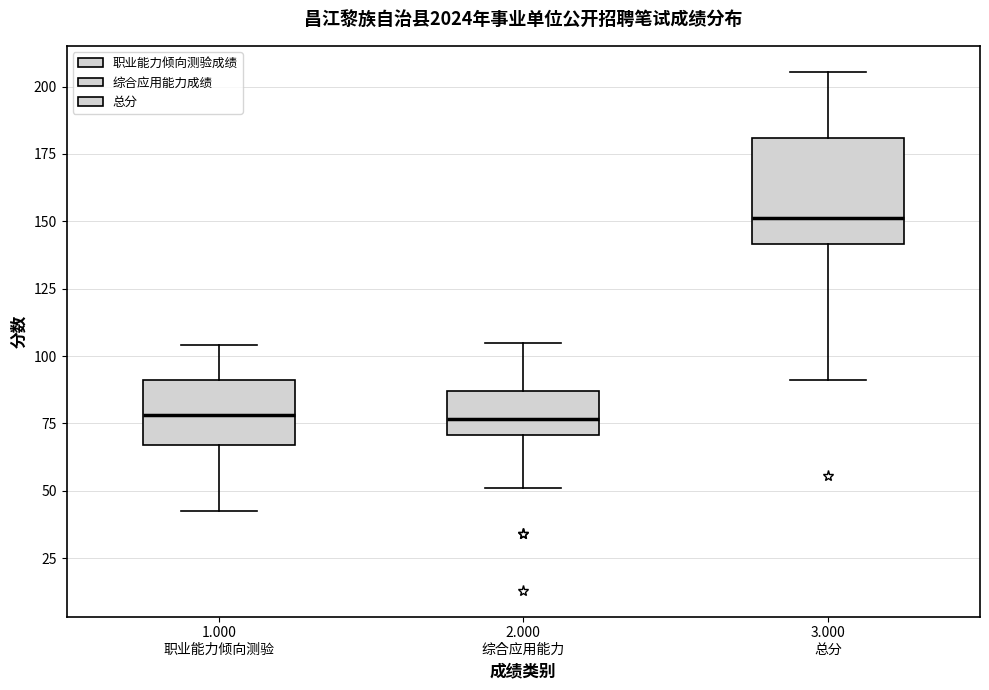

Reading left to right, transcribe this box plot: for each box, give where its median line is, the range the box spans, and where its two whiskers end, as read against the y-axis. The values are not printed on the chart, so give them approximately, as read against the axis.

1.000 职业能力倾向测验: median 80, box 65 to 90, whiskers 45 to 105
2.000 综合应用能力: median 75, box 70 to 85, whiskers 50 to 105
3.000 总分: median 150, box 140 to 180, whiskers 90 to 205